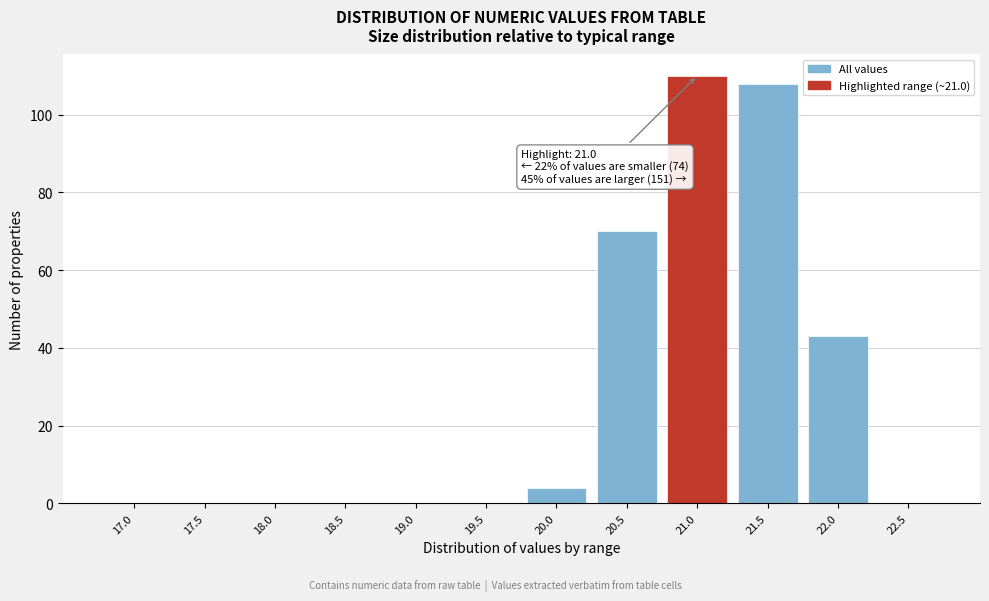

Reading left to right, what are all the values shown in this chart?

17.0=0	17.5=0	18.0=0	18.5=0	19.0=0	19.5=0	20.0=4	20.5=70	21.0=110	21.5=108	22.0=43	22.5=0